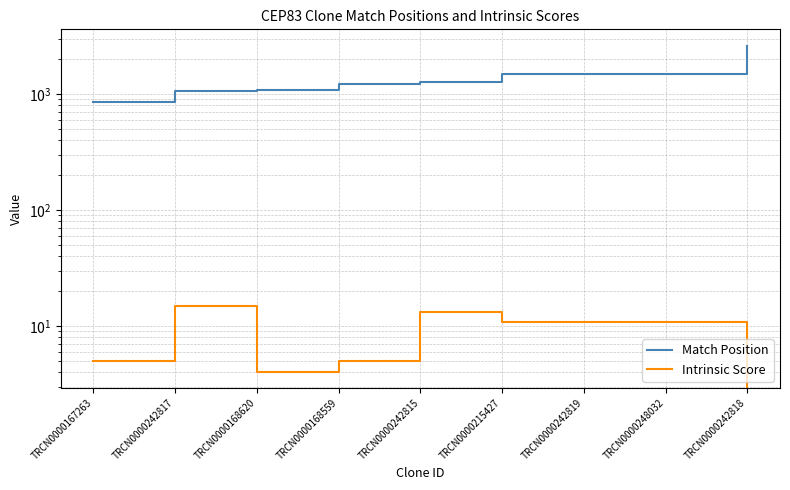

At TRCN0000248032, list the series in order from smallest to largest.

Intrinsic Score, Match Position